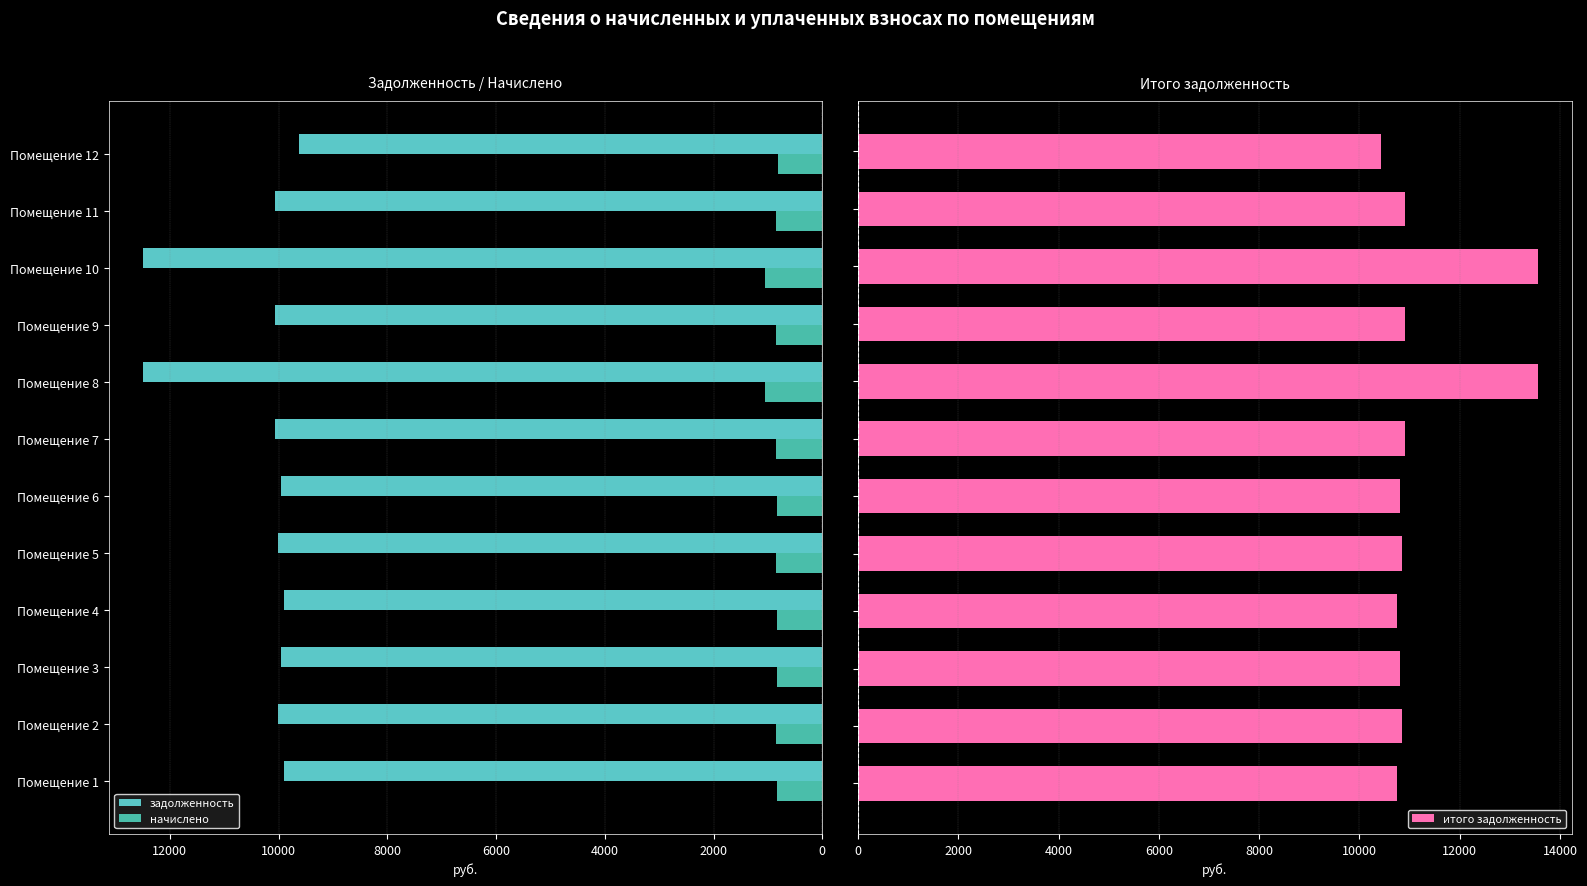

What are all the series names shown in the legend?

задолженность, начислено, итого задолженность